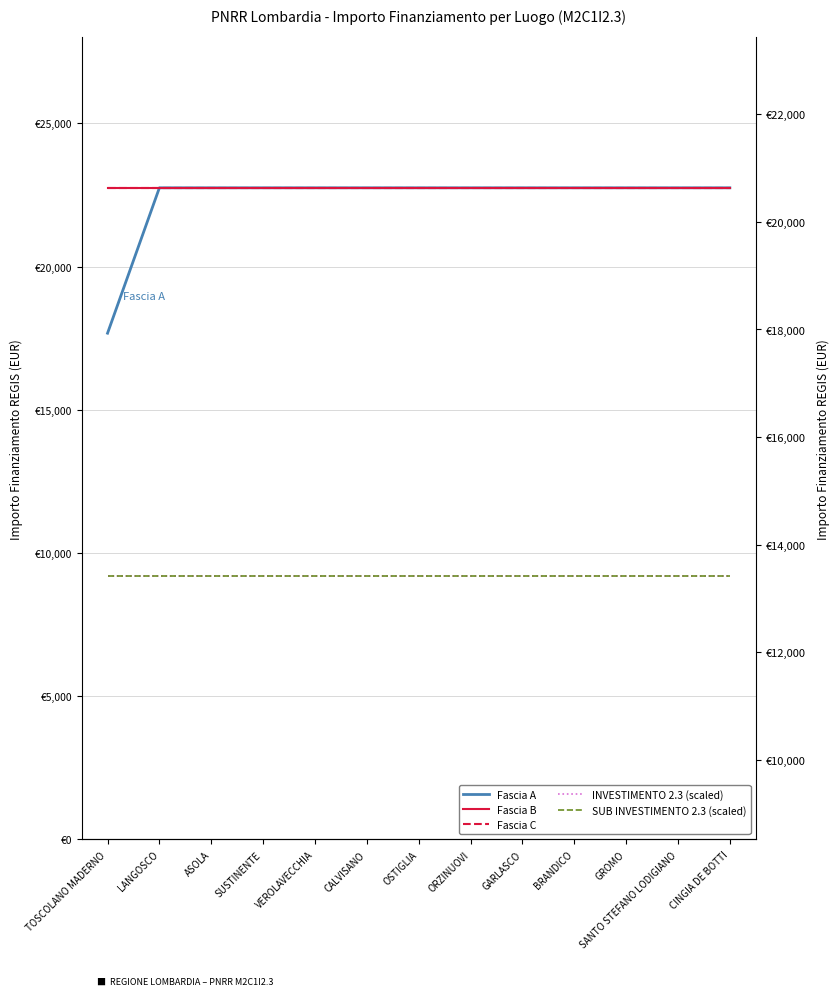

Which category has the lowest value across all series?

TOSCOLANO MADERNO